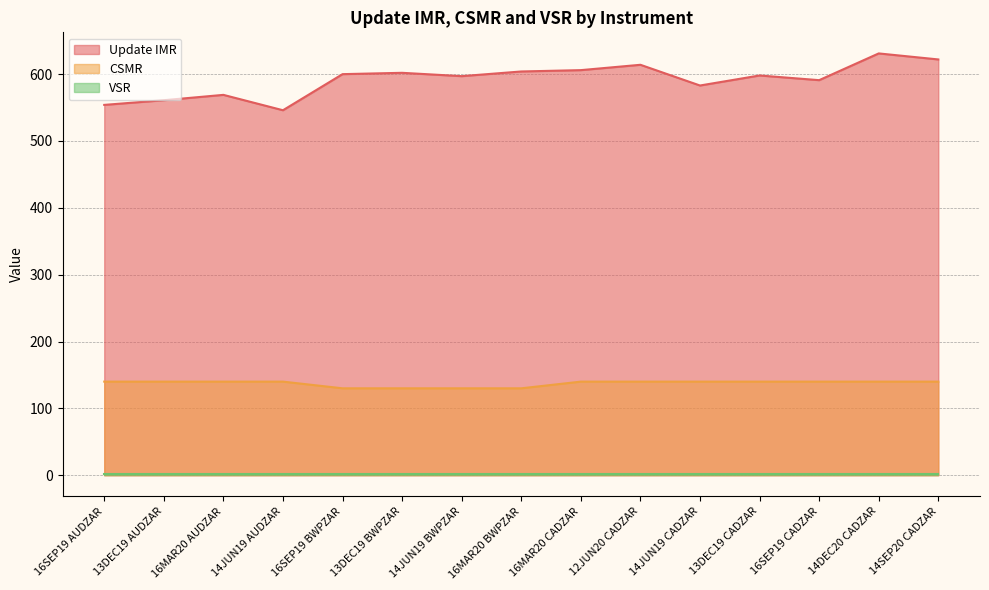

Which series has the widest spread of values?

Update IMR